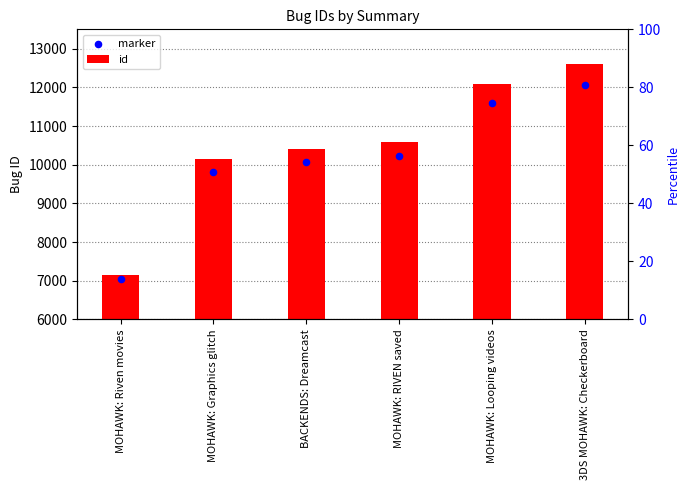

Approximately how many times larger is the value at 3DS MOHAWK: Checkerboard compared to MOHAWK: RIVEN saved?

1.4